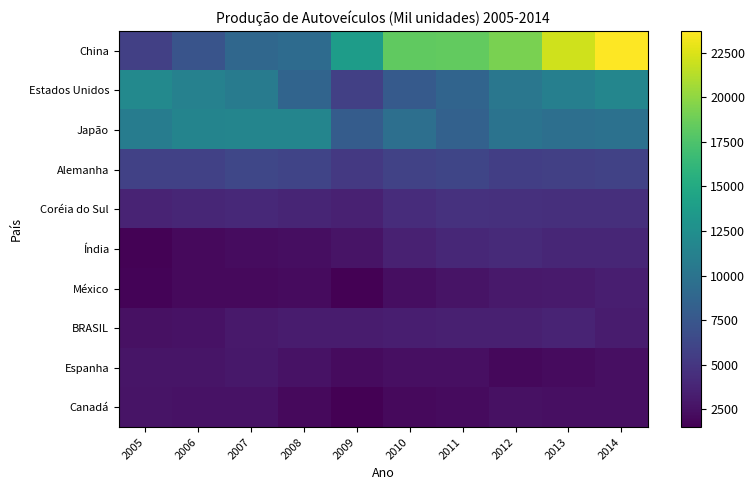

Reading left to right, transcribe all the data shown in this chart.

China: 2005=5708	2006=7278	2007=8883	2008=9299	2009=13791	2010=18265	2011=18419	2012=19272	2013=22117	2014=23723
Estados Unidos: 2005=11947	2006=11292	2007=10781	2008=8694	2009=5731	2010=7763	2011=8662	2012=10333	2013=11066	2014=11661
Japão: 2005=10800	2006=11484	2007=11596	2008=11576	2009=7934	2010=9629	2011=8399	2012=9943	2013=9630	2014=9775
Alemanha: 2005=5758	2006=5820	2007=6213	2008=6046	2009=5210	2010=5906	2011=6147	2012=5649	2013=5718	2014=5908
Coréia do Sul: 2005=3699	2006=3840	2007=4086	2008=3827	2009=3513	2010=4272	2011=4657	2012=4562	2013=4521	2014=4525
Índia: 2005=1639	2006=2017	2007=2254	2008=2332	2009=2642	2010=3557	2011=3927	2012=4175	2013=3898	2014=3840
México: 2005=1684	2006=2046	2007=2095	2008=2168	2009=1561	2010=2342	2011=2681	2012=3002	2013=3055	2014=3365
BRASIL: 2005=2530	2006=2612	2007=2980	2008=3216	2009=3183	2010=3382	2011=3418	2012=3403	2013=3712	2014=3146
Espanha: 2005=2752	2006=2777	2007=2890	2008=2542	2009=2170	2010=2388	2011=2373	2012=1979	2013=2163	2014=2405
Canadá: 2005=2688	2006=2572	2007=2579	2008=2082	2009=1490	2010=2068	2011=2135	2012=2463	2013=2380	2014=2394